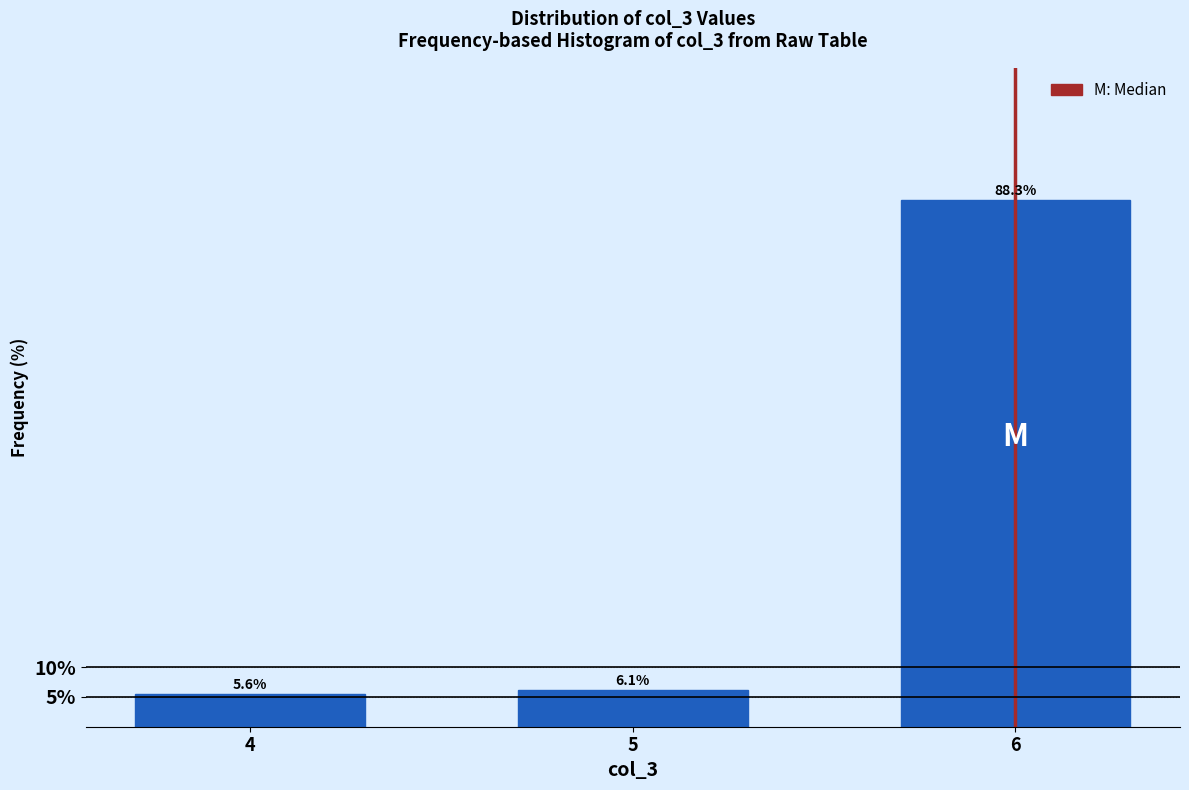

Reading right to left, list all the values displayed in this chart.

88.3	6.1	5.6